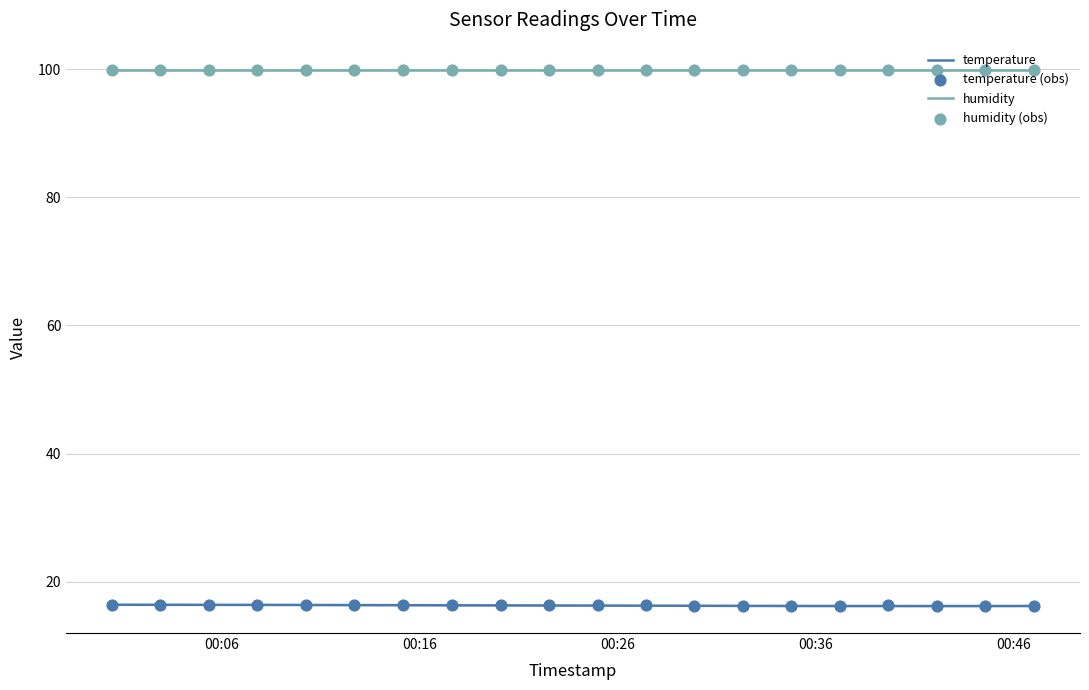

Approximately how many times larger is the value at 2022-07-22T00:29:53 compared to 2022-07-22T00:07:48?

1.0